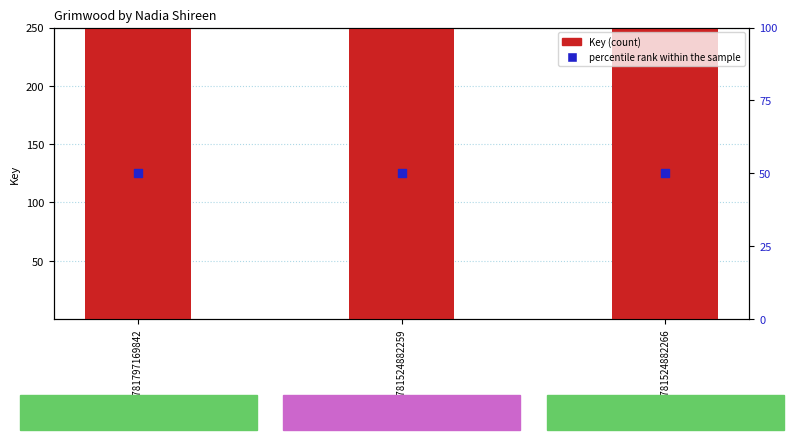

What are all the series names shown in the legend?

Key, percentile rank within the sample